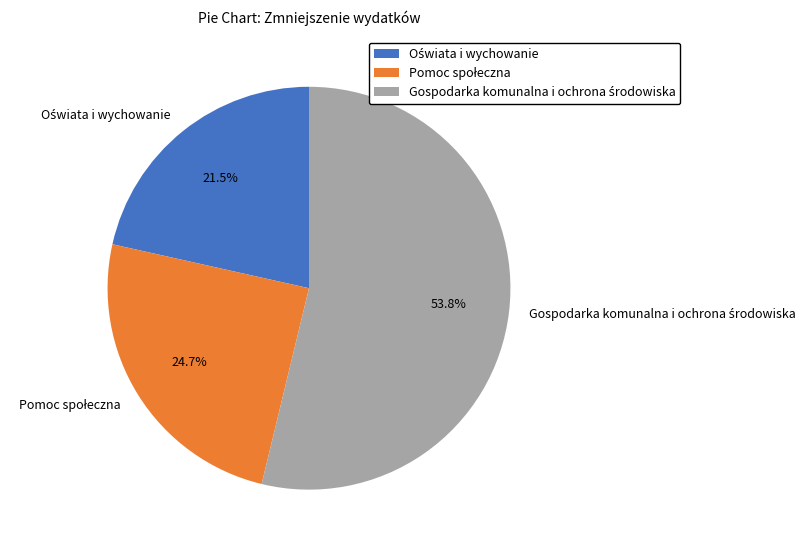

How many segments does this pie chart have?

3